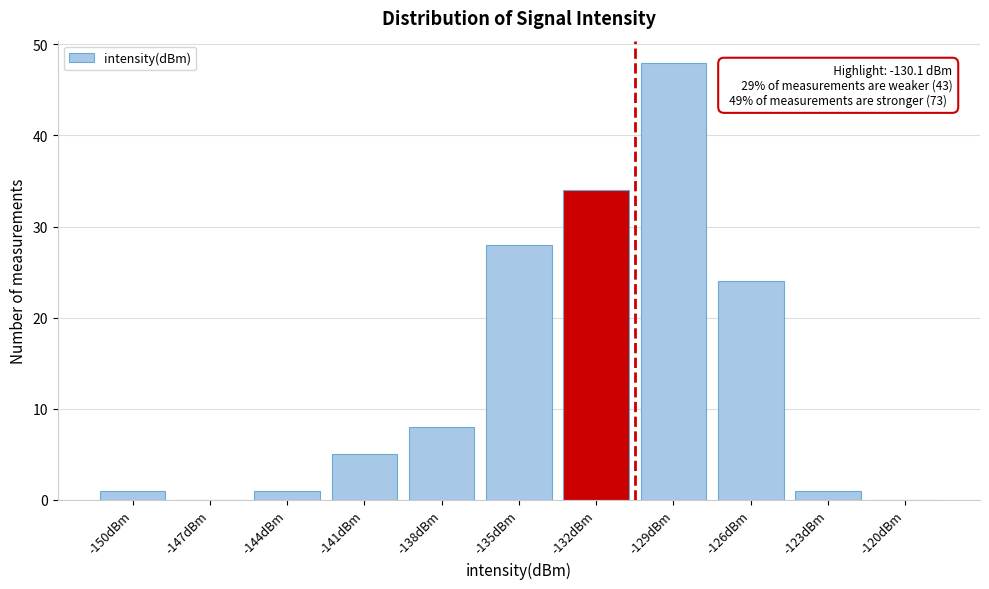

What is the sum of all values?

150